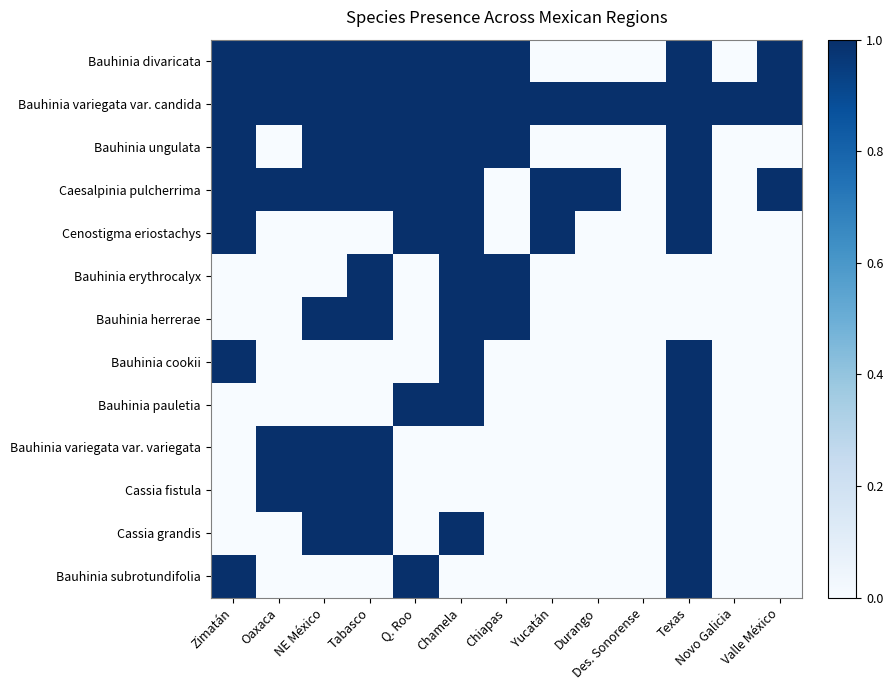

Is the value of Bauhinia pauletia at Q. Roo greater than the value of Bauhinia ungulata at Durango?

Yes